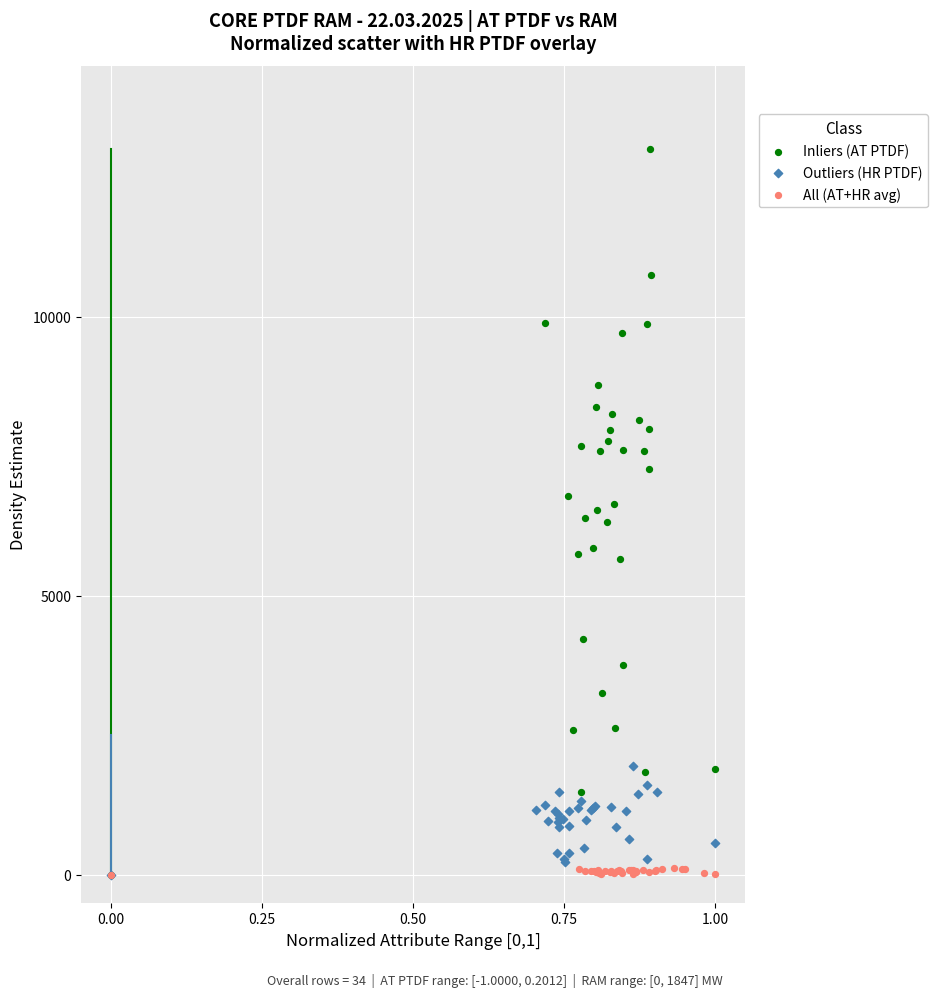

Which series has the widest spread of Y values?

Inliers (AT PTDF)